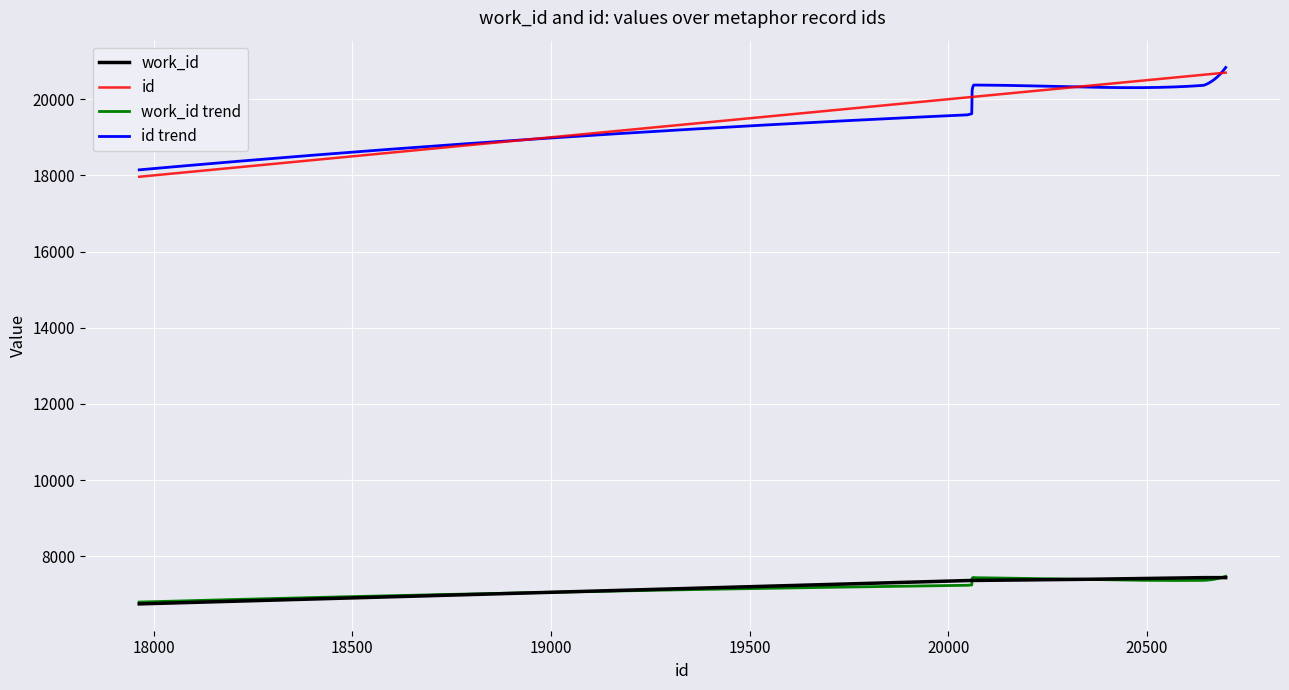

The value of work_id at 20065 is 10897. True or false?

False